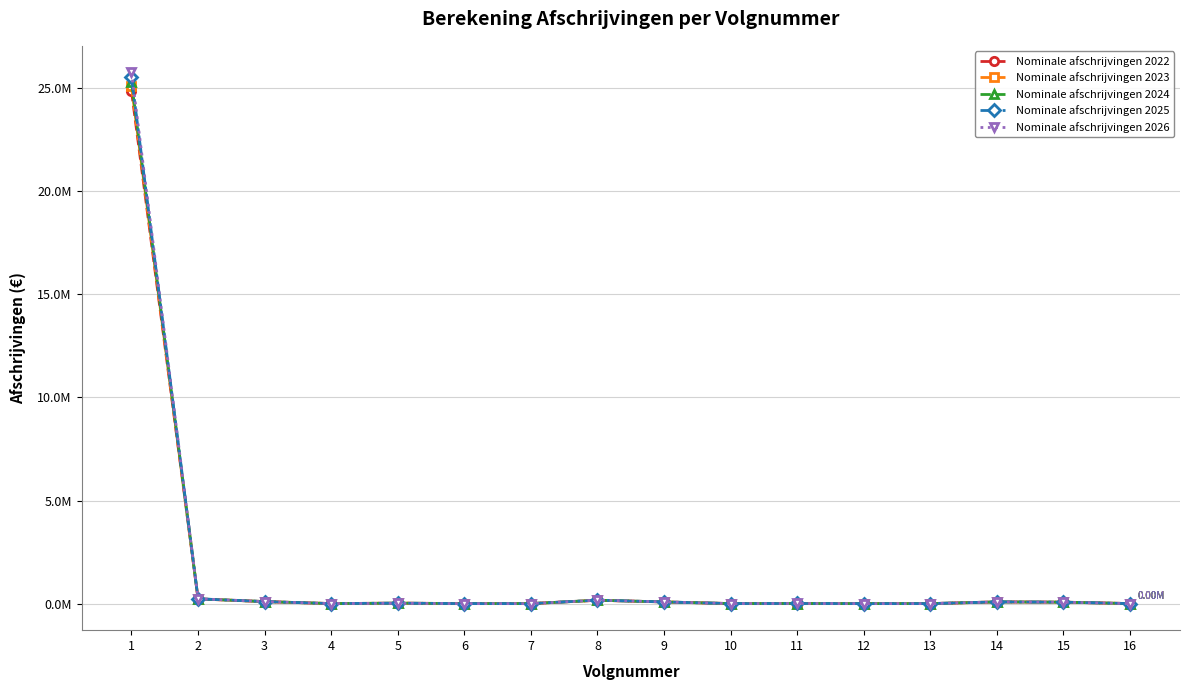

Where is Nominale afschrijvingen 2026 nearest to the value 12?

2